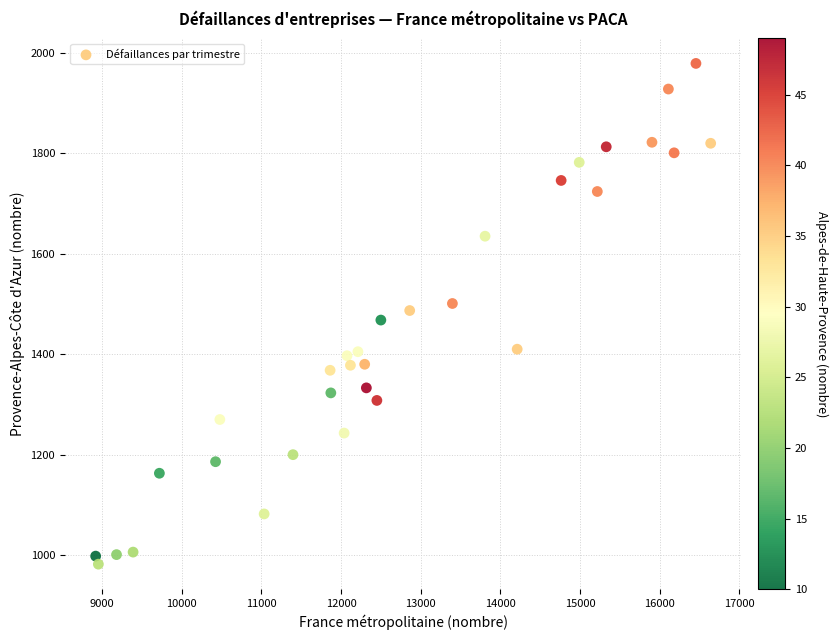

What is the range of X values (max minus min)?

7720